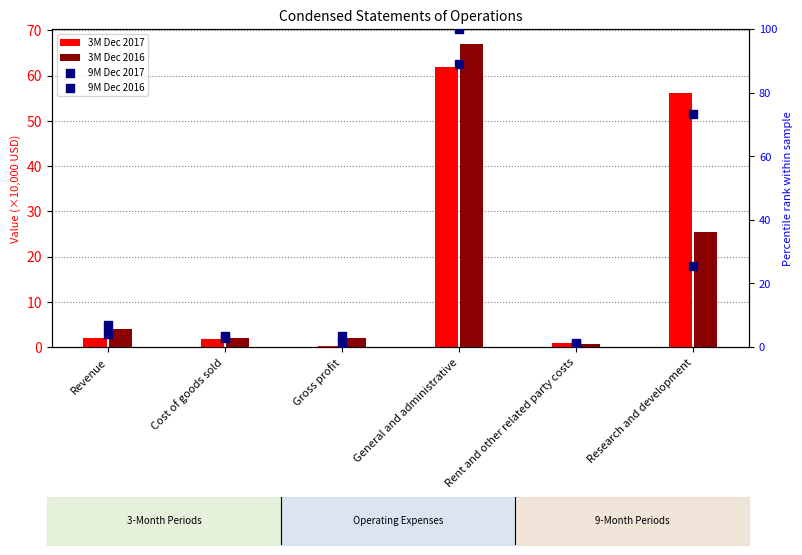

Which series reaches the maximum Y coordinate?

9M Dec 2017